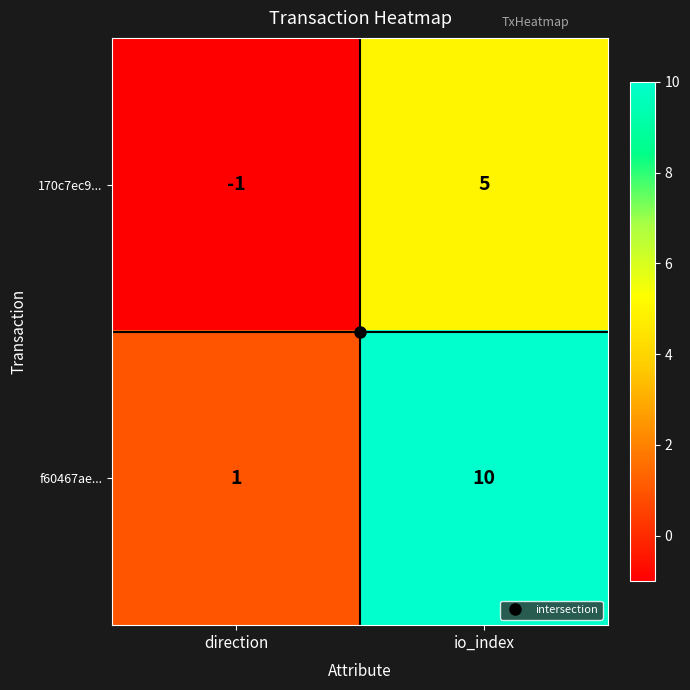

Is it true that f60467ae... equals 10 at io_index?

True